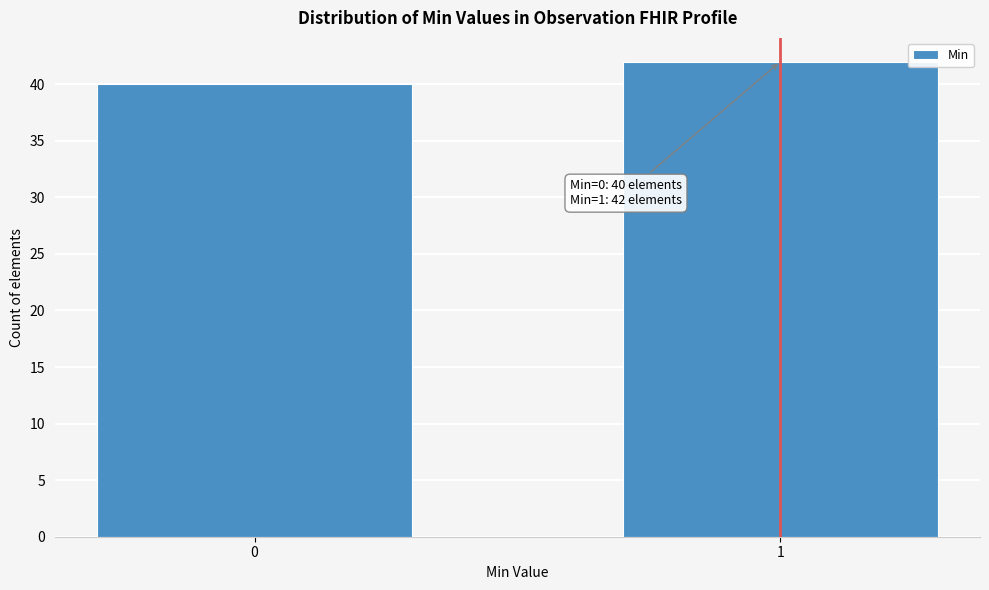

Reading left to right, what are all the values shown in this chart?

40	42